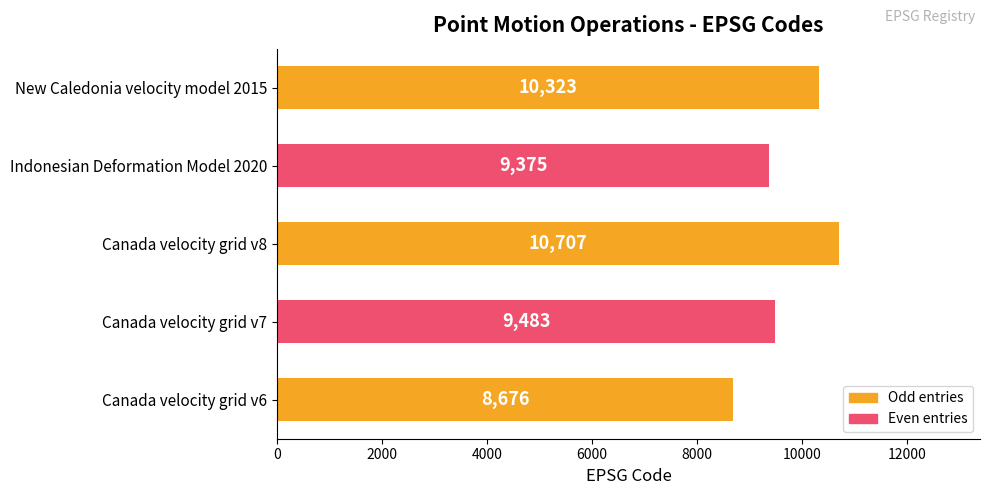

The value at New Caledonia velocity model 2015 is 17323. True or false?

False